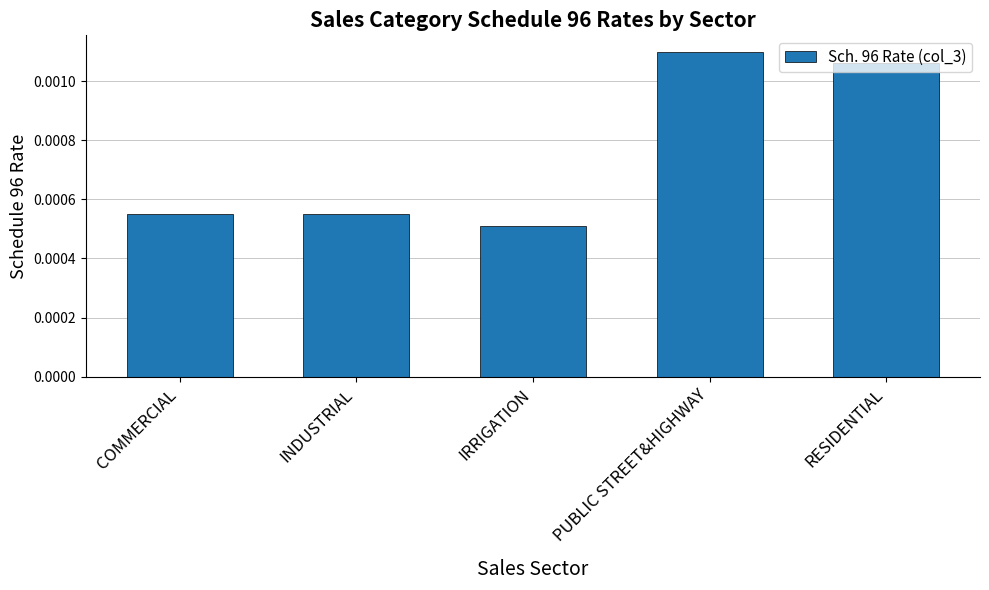

Which category has the highest value across all series?

PUBLIC STREET&HIGHWAY